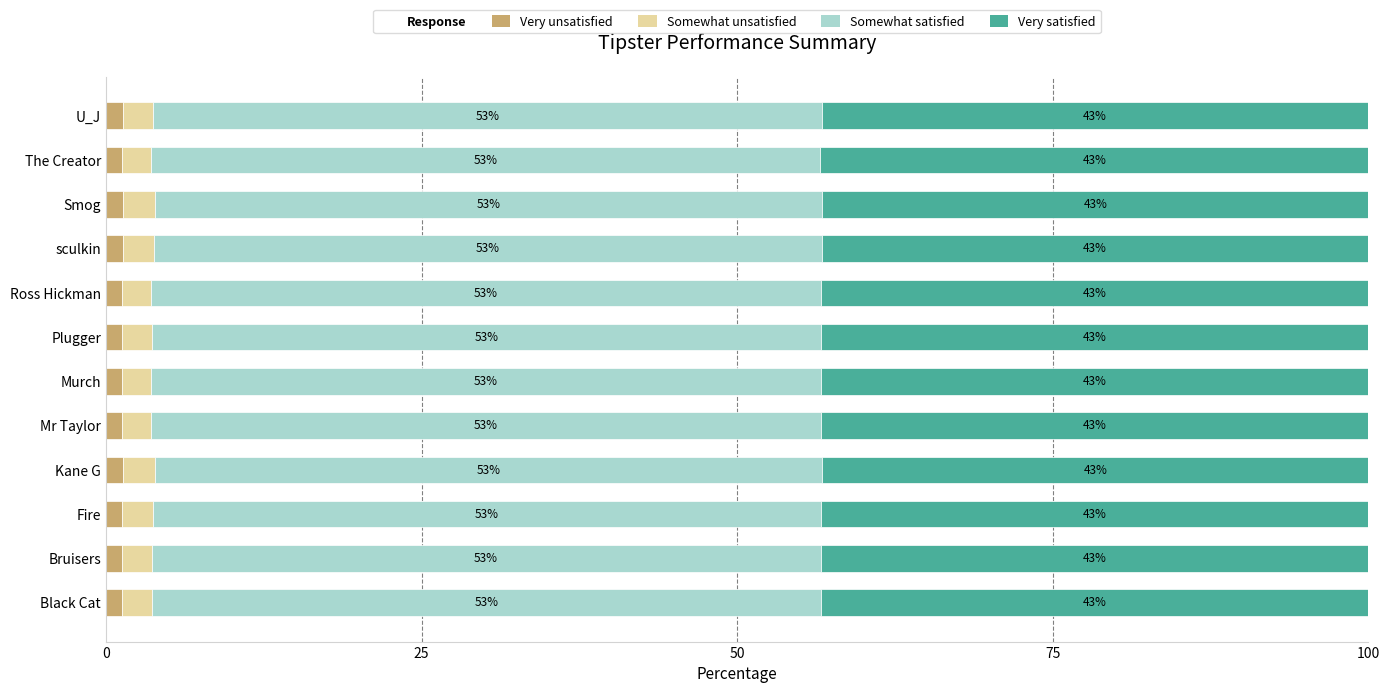

How many Very unsatisfied values are between 1 and 2?

12